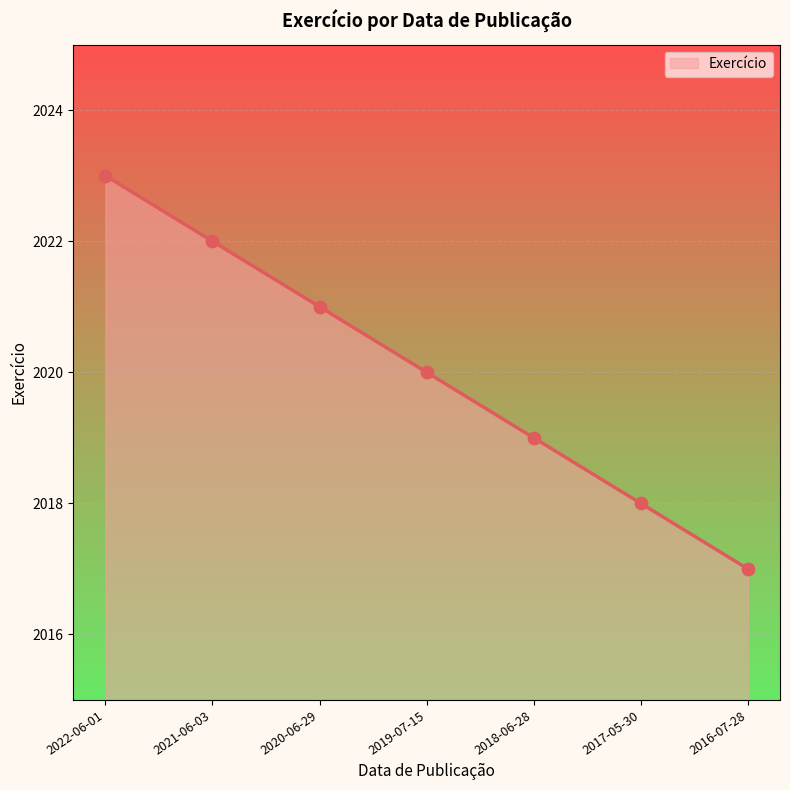

Between 2016-07-28 and 2017-05-30, which is larger?

2017-05-30